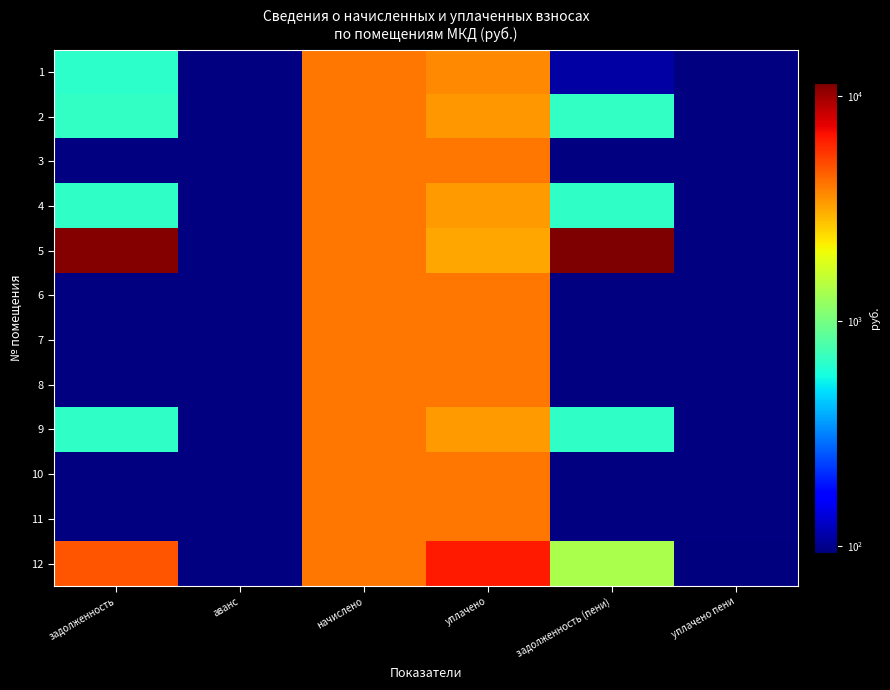

Reading right to left, extract all data points from this chart.

1: уплачено пени=0.0	задолженность (пени)=109.6	уплачено=3660.3	начислено=4040.6	аванс=0.0	задолженность=650.2
2: уплачено пени=0.0	задолженность (пени)=674.7	уплачено=3374.2	начислено=4048.9	аванс=0.0	задолженность=673.1
3: уплачено пени=0.0	задолженность (пени)=0.0	уплачено=4048.9	начислено=4048.9	аванс=0.0	задолженность=0.0
4: уплачено пени=0.0	задолженность (пени)=669.2	уплачено=3346.6	начислено=4015.8	аванс=0.0	задолженность=667.6
5: уплачено пени=0.0	задолженность (пени)=11402.8	уплачено=3173.3	начислено=4024.1	аванс=0.0	задолженность=11127.4
6: уплачено пени=0.0	задолженность (пени)=0.0	уплачено=4048.9	начислено=4048.9	аванс=0.0	задолженность=0.0
7: уплачено пени=0.0	задолженность (пени)=0.0	уплачено=4057.2	начислено=4057.2	аванс=0.0	задолженность=0.0
8: уплачено пени=0.0	задолженность (пени)=0.0	уплачено=4032.4	начислено=4032.4	аванс=0.0	задолженность=0.0
9: уплачено пени=0.0	задолженность (пени)=669.2	уплачено=3346.6	начислено=4015.8	аванс=0.0	задолженность=667.6
10: уплачено пени=0.0	задолженность (пени)=0.0	уплачено=4040.6	начислено=4040.6	аванс=0.0	задолженность=0.0
11: уплачено пени=0.0	задолженность (пени)=0.0	уплачено=4057.2	начислено=4057.2	аванс=0.0	задолженность=0.0
12: уплачено пени=93.7	задолженность (пени)=1349.6	уплачено=6454.7	начислено=4048.9	аванс=0.0	задолженность=4779.9